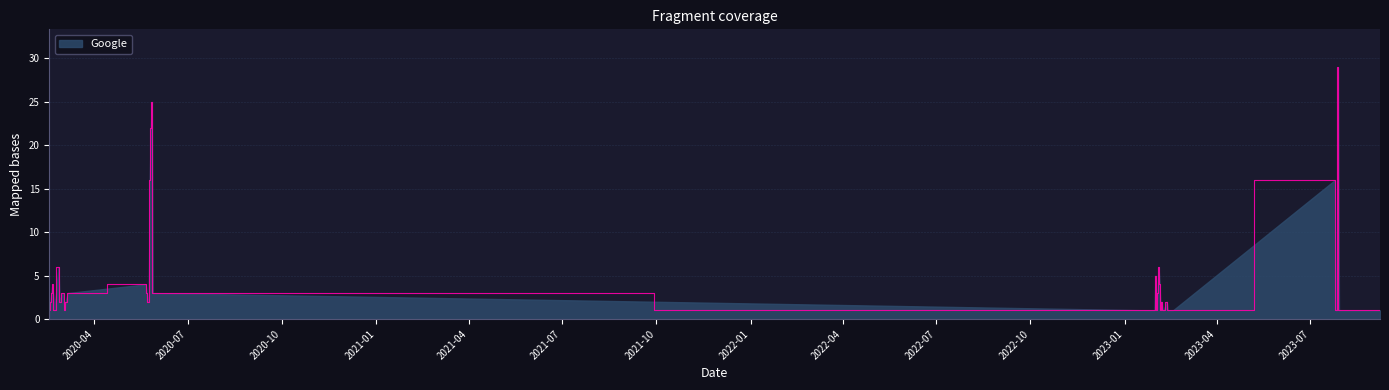

What is the maximum value shown in the chart?

29